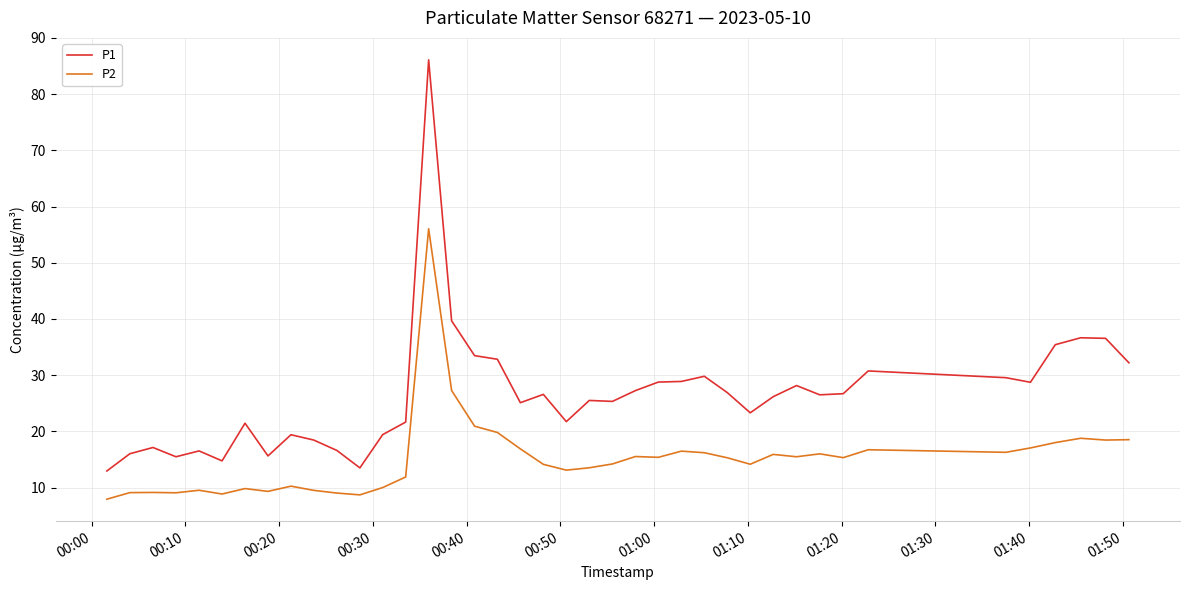

Rank the series by their average value, from highest to lowest.

P1, P2